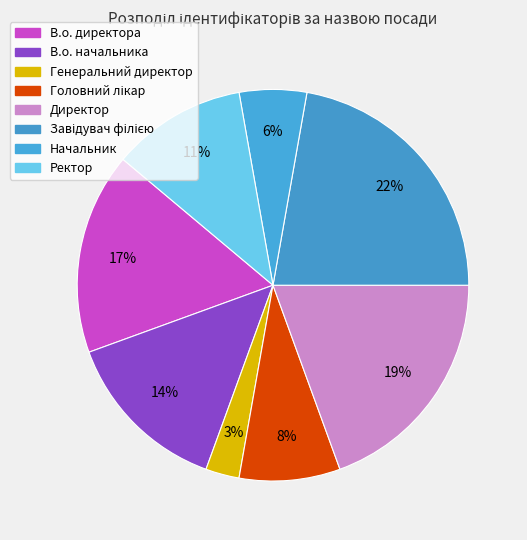

What percentage do Директор and Головний лікар together represent?

27.8%